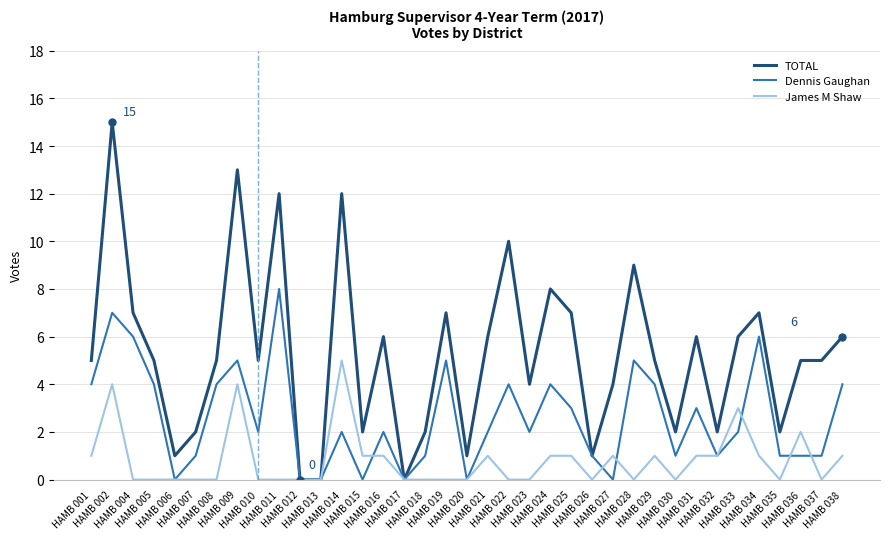

Which series has the largest total across all categories?

TOTAL